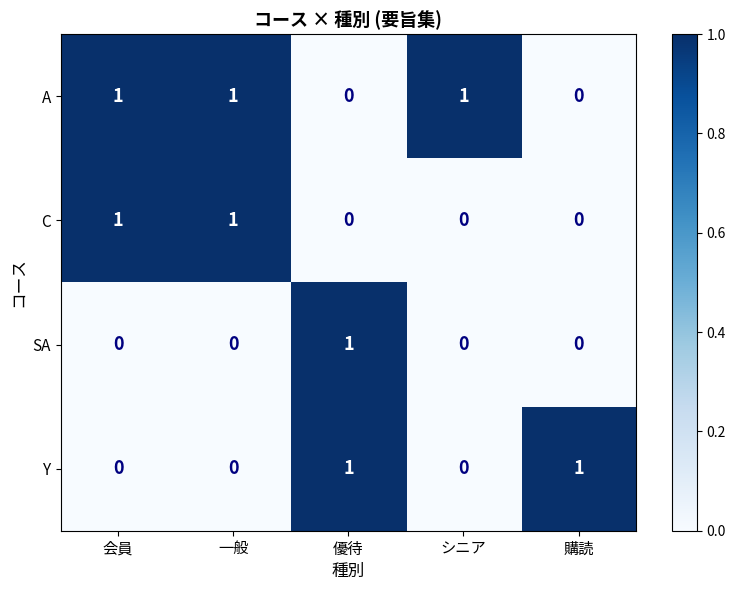

How many SA values are between 0 and 1?

5